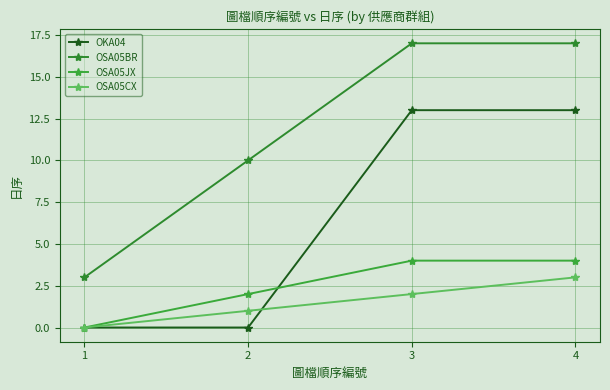

At 2, list the series in order from smallest to largest.

OKA04, OSA05CX, OSA05JX, OSA05BR